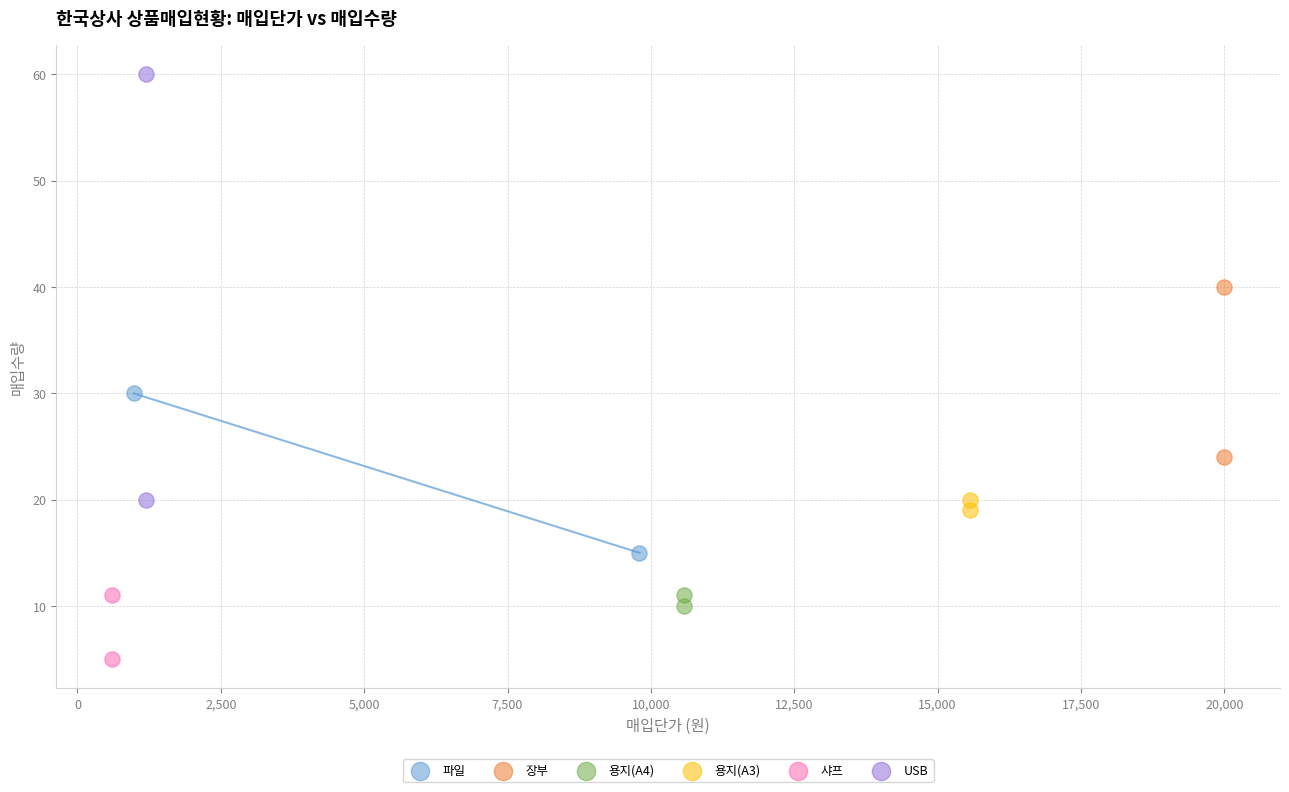

What are all the series names shown in the legend?

파일, 장부, 용지(A4), 용지(A3), 샤프, USB